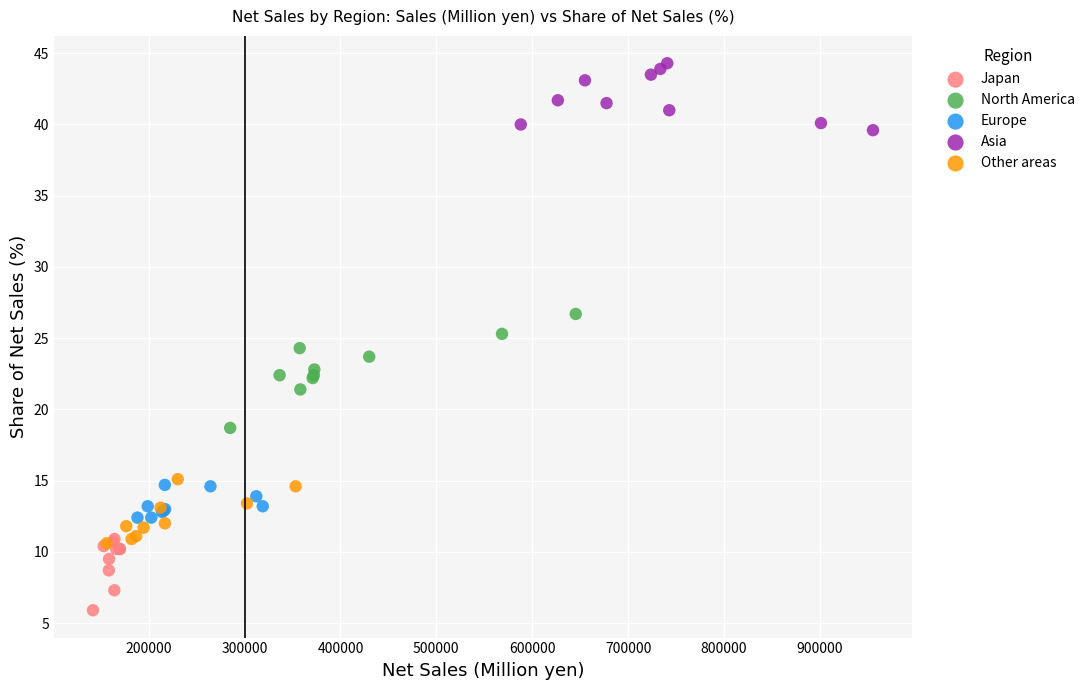

Which series has the largest Y range (max minus min)?

North America